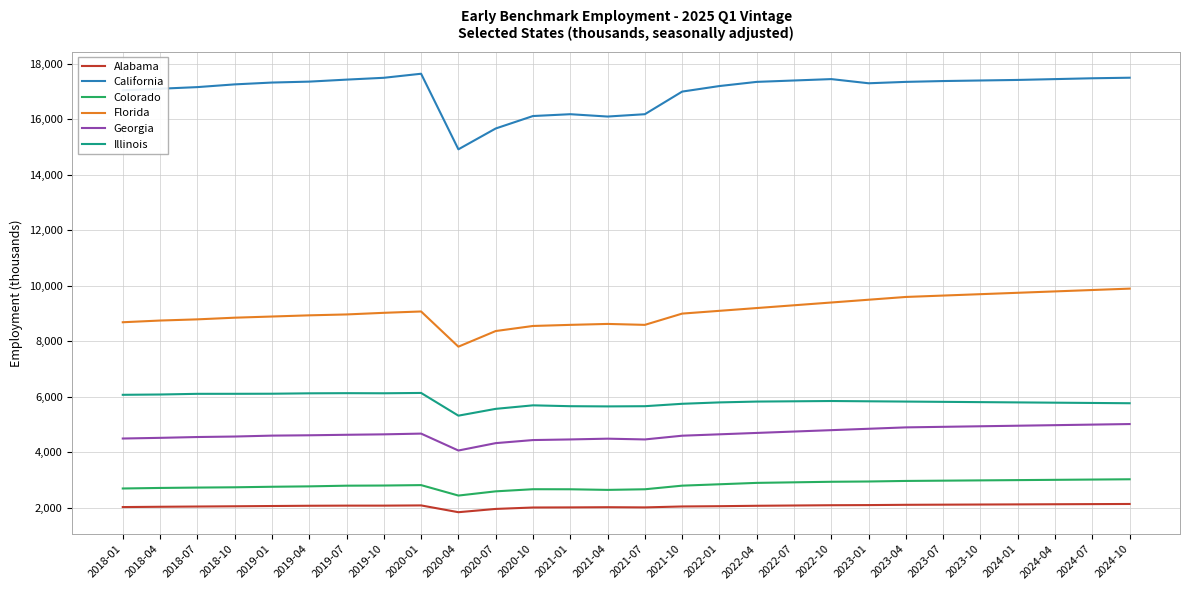

Which series has the largest total across all categories?

California